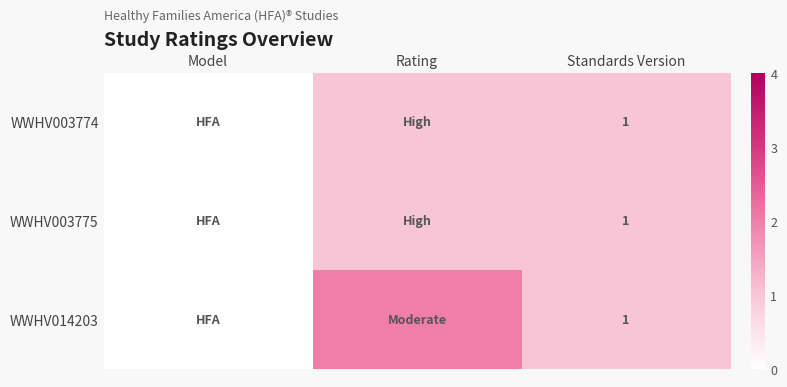

The value of WWHV003774 at Standards Version is 0. True or false?

False